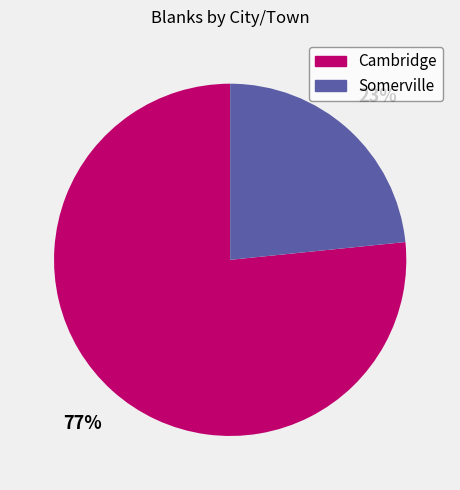

To the nearest percent, what is the combined percentage of Somerville and Cambridge?

100%